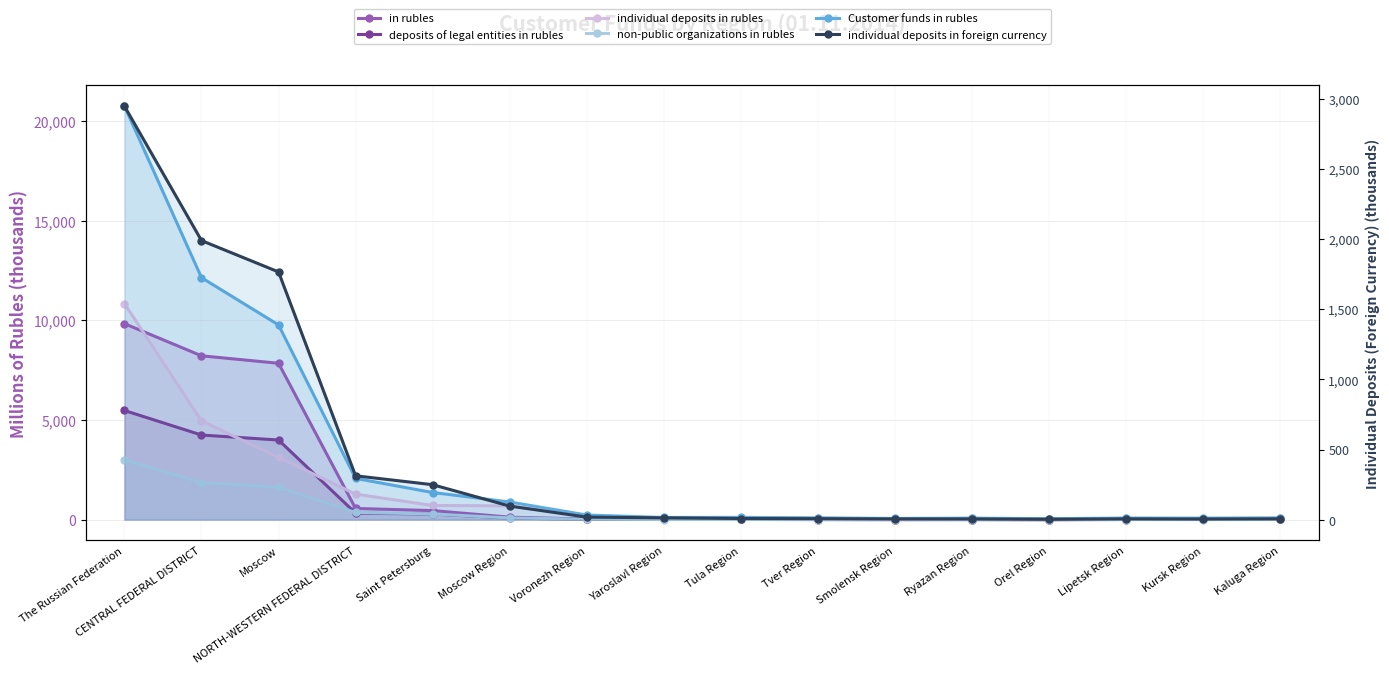

What is the label of the 10th point from the left?

Tver Region